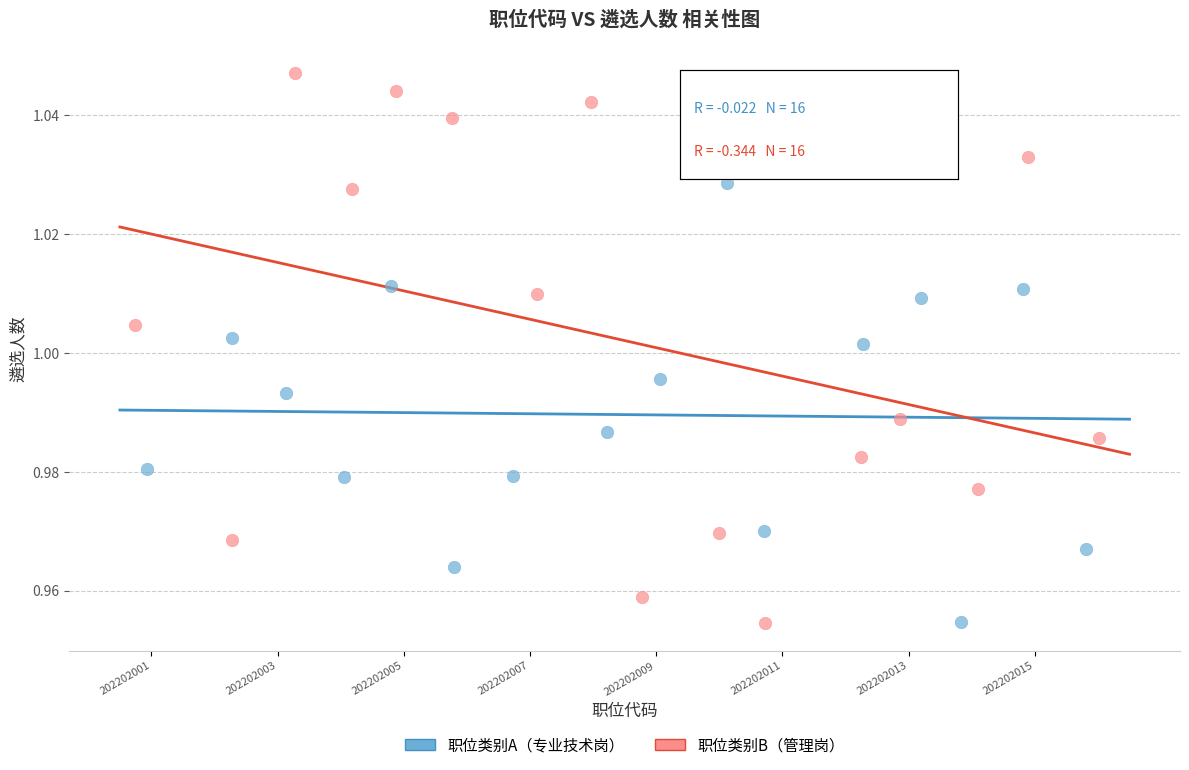

Which series contains the highest Y value?

职位类别B（管理岗）